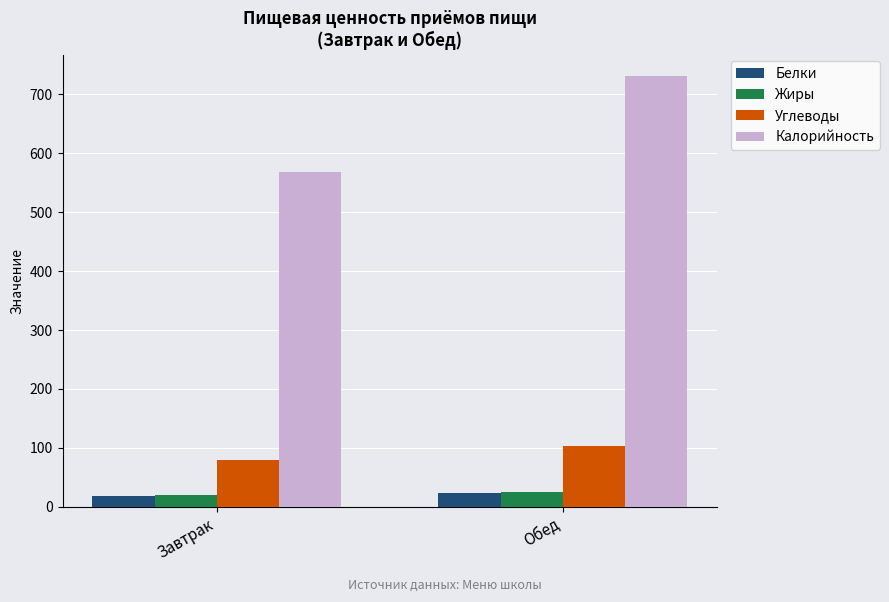

How many groups of bars are there?

2